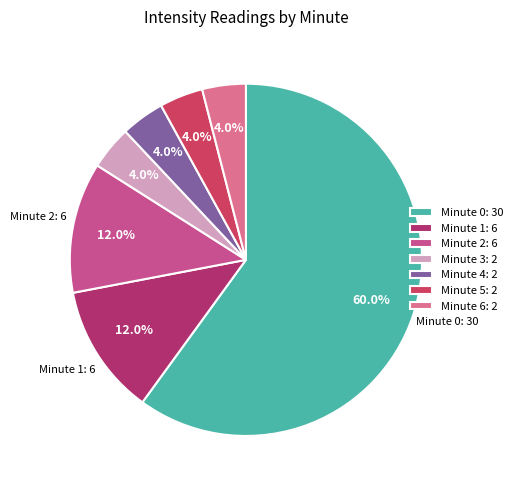

Is Minute 4: 2 the majority of the pie?

No